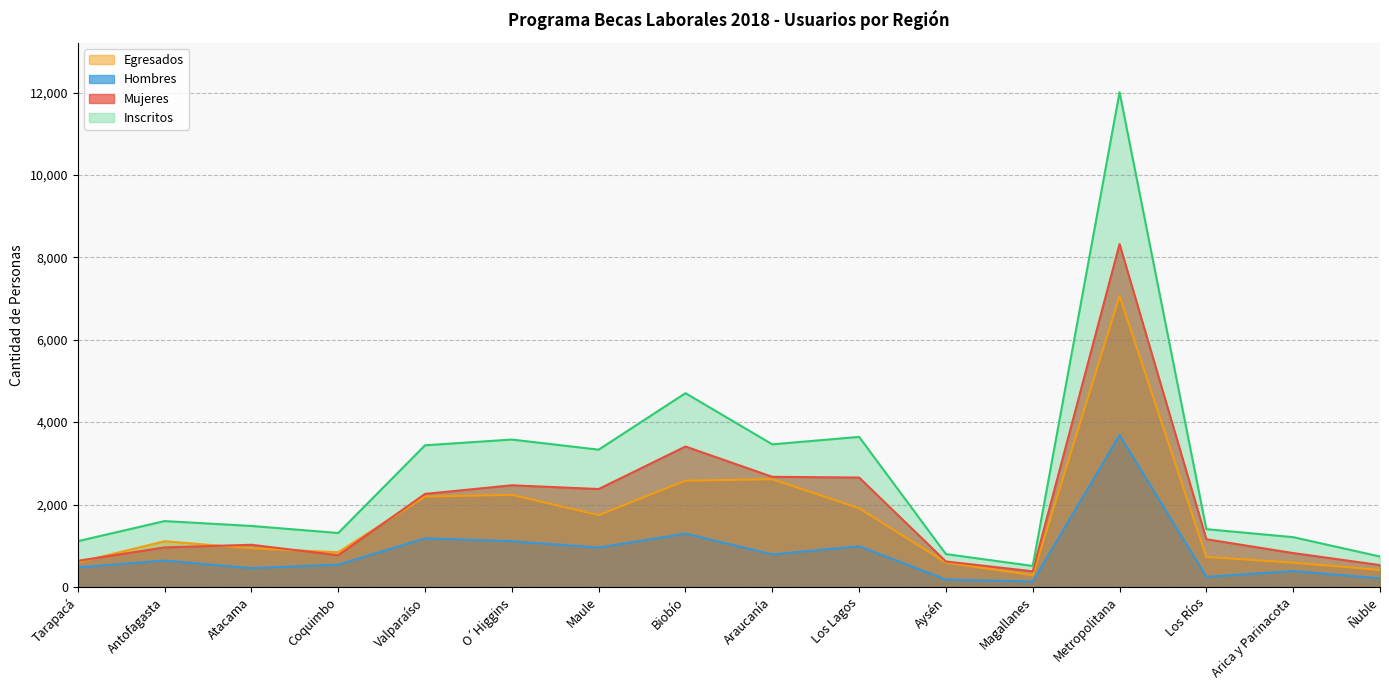

At which category is the sum across all series the highest?

Metropolitana